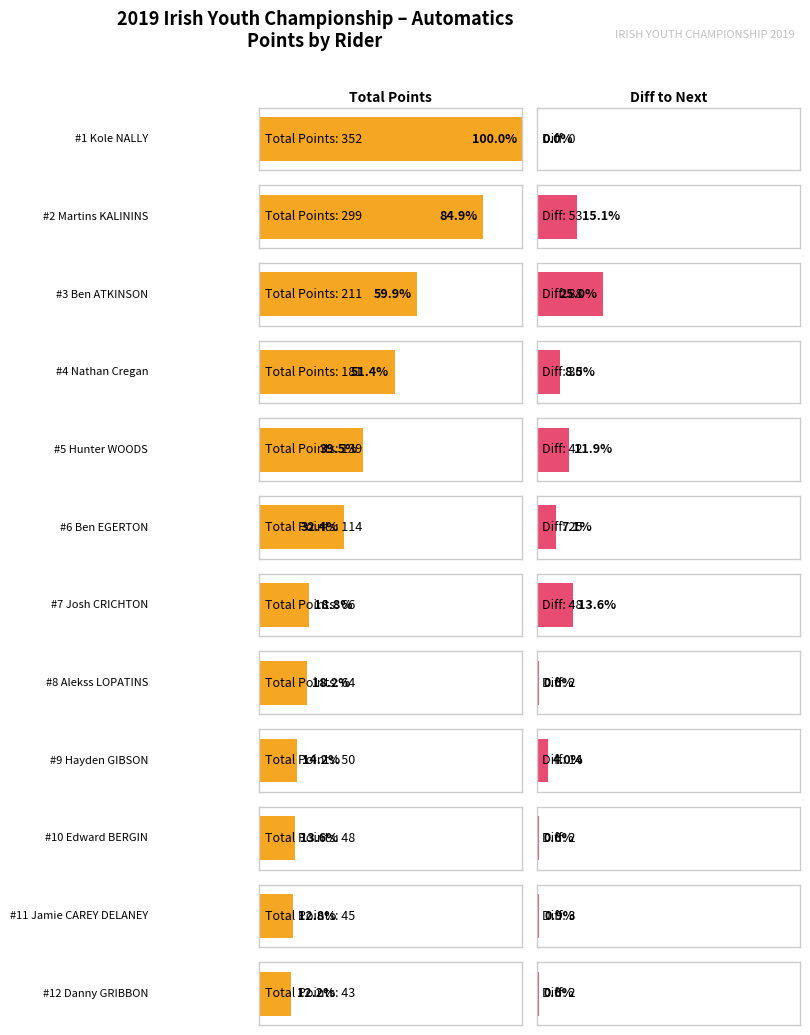

Reading right to left, extract all data points from this chart.

Total: Danny GRIBBON=43	Jamie CAREY DELANEY=45	Edward BERGIN=48	Hayden GIBSON=50	Alekss LOPATINS=64	Josh CRICHTON=66	Ben EGERTON=114	Hunter WOODS=139	Nathan Cregan=181	Ben ATKINSON=211	Martins KALININS=299	Kole NALLY=352
Diff: Danny GRIBBON=2	Jamie CAREY DELANEY=3	Edward BERGIN=2	Hayden GIBSON=14	Alekss LOPATINS=2	Josh CRICHTON=48	Ben EGERTON=25	Hunter WOODS=42	Nathan Cregan=30	Ben ATKINSON=88	Martins KALININS=53	Kole NALLY=0